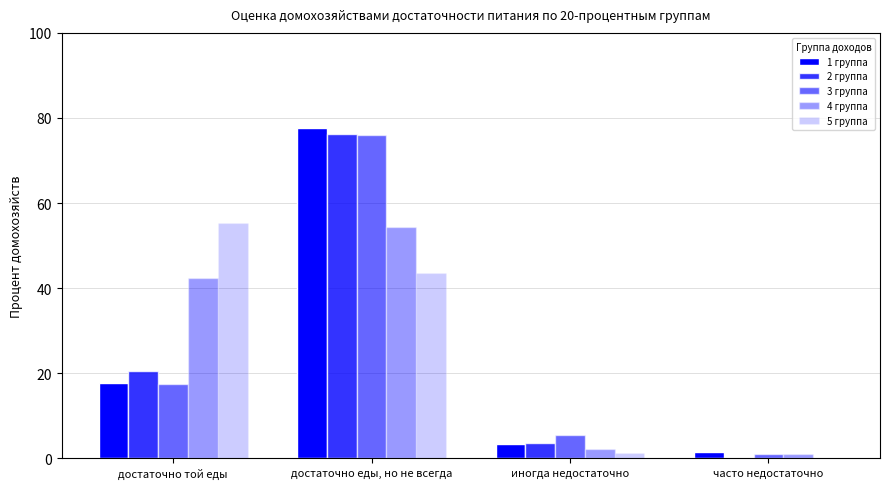

What value does the 4 группа series have at достаточно той еды?

42.4